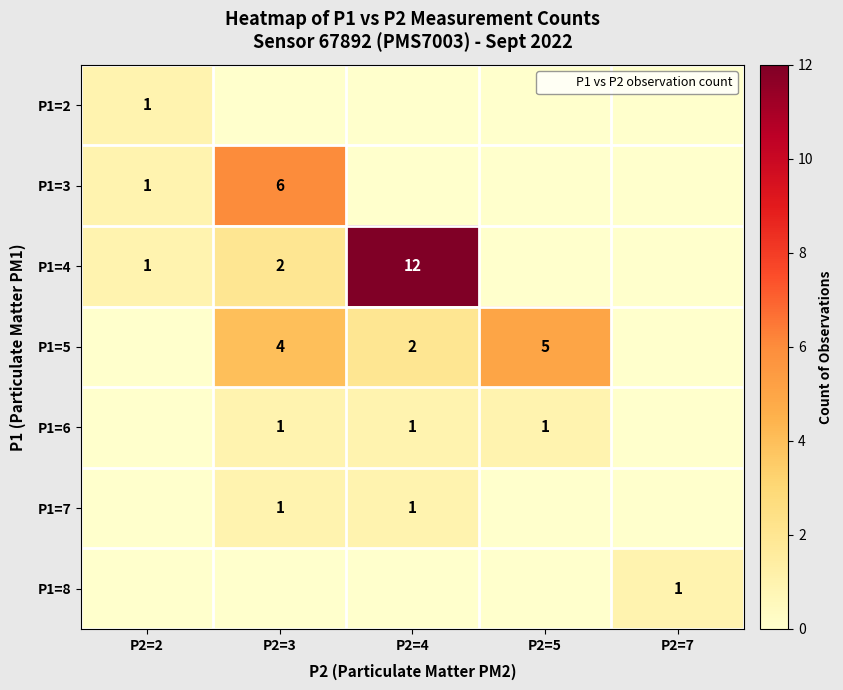

What is the highest value of the P1=5 series?

5